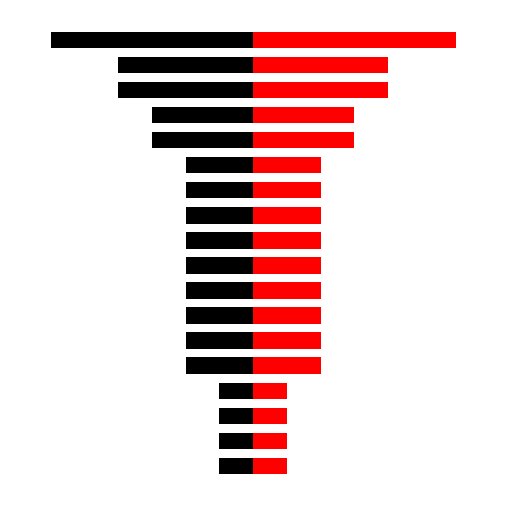

Where is Red (Right) nearest to the value 3?

13